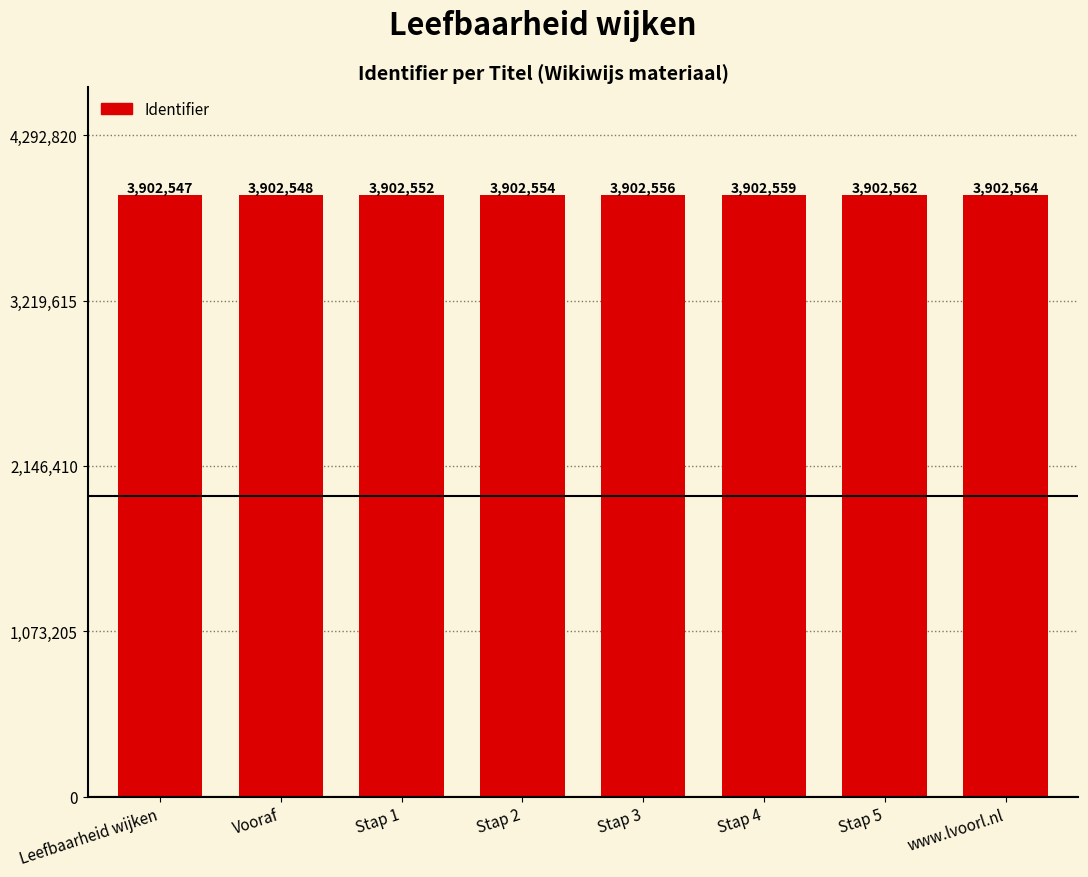

What is the change in value from Vooraf to Stap 3?

+8